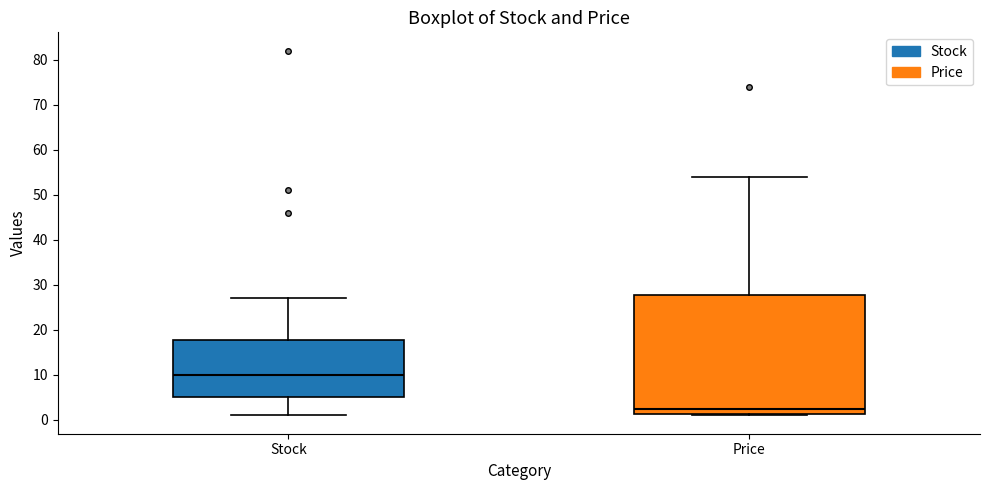

Comparing the boxes themselves (not the whiskers), which one is the tallest?

Price